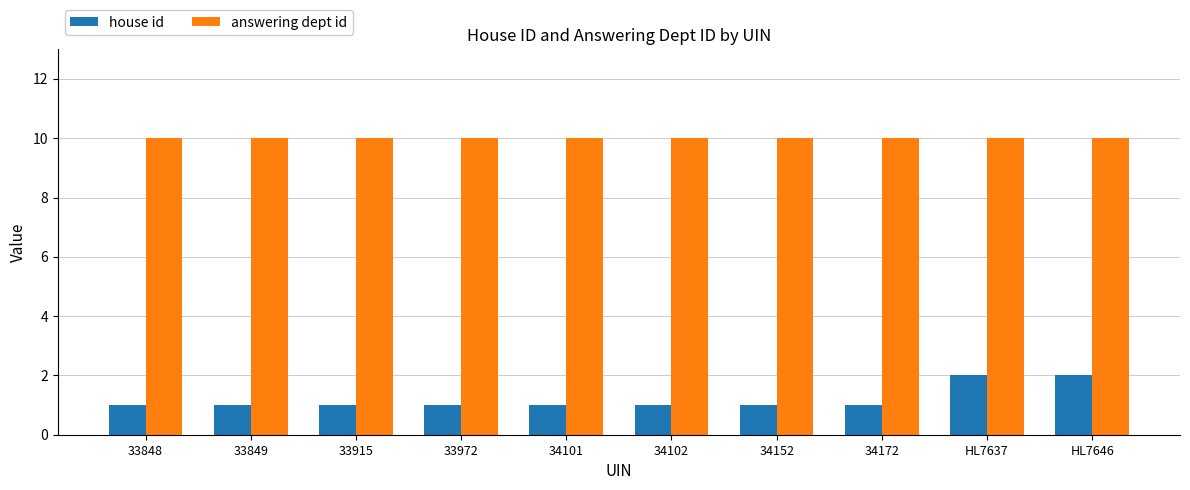

Which series has the widest spread of values?

house id